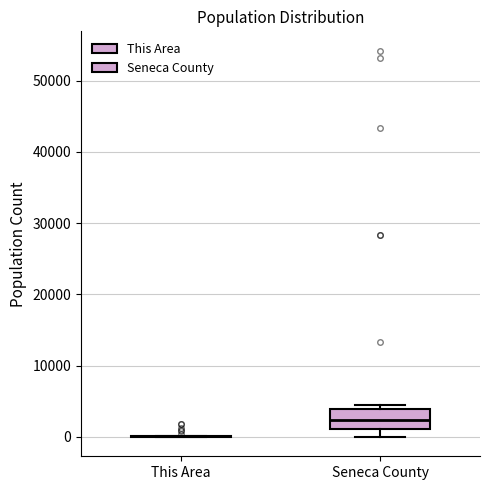

Comparing the boxes themselves (not the whiskers), which one is the tallest?

Seneca County